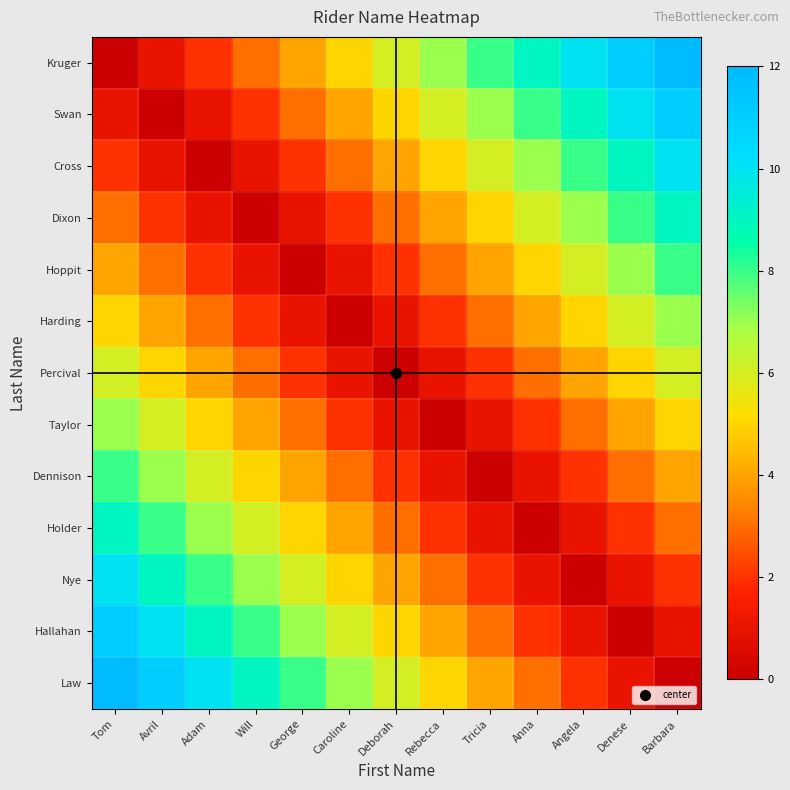

At which category is the sum across all series the highest?

Tom